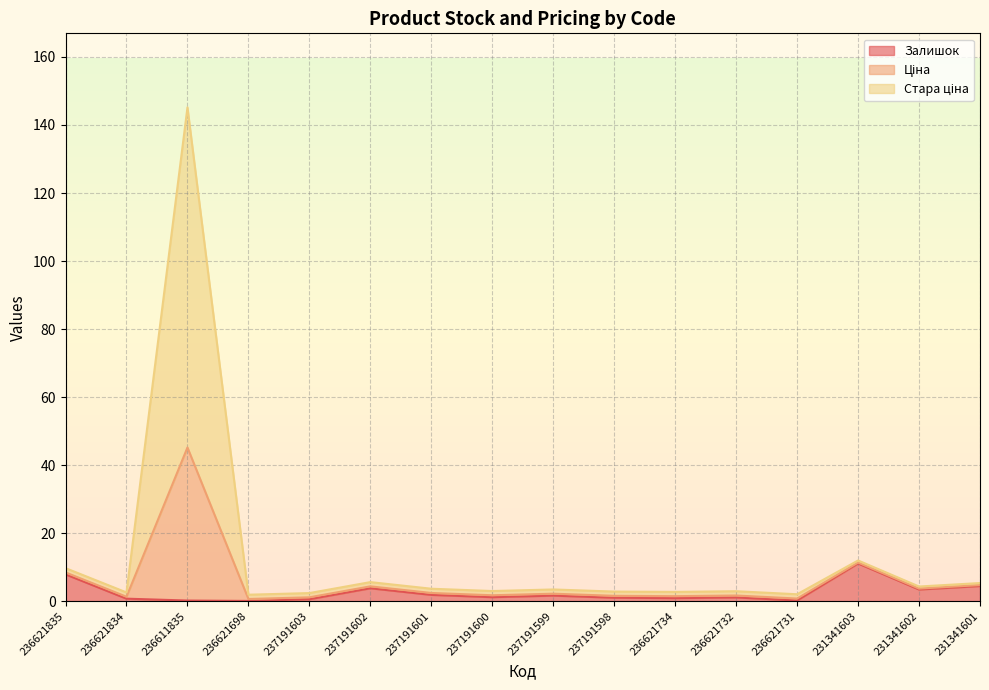

What is the total value across all series at 237191600?

3.0